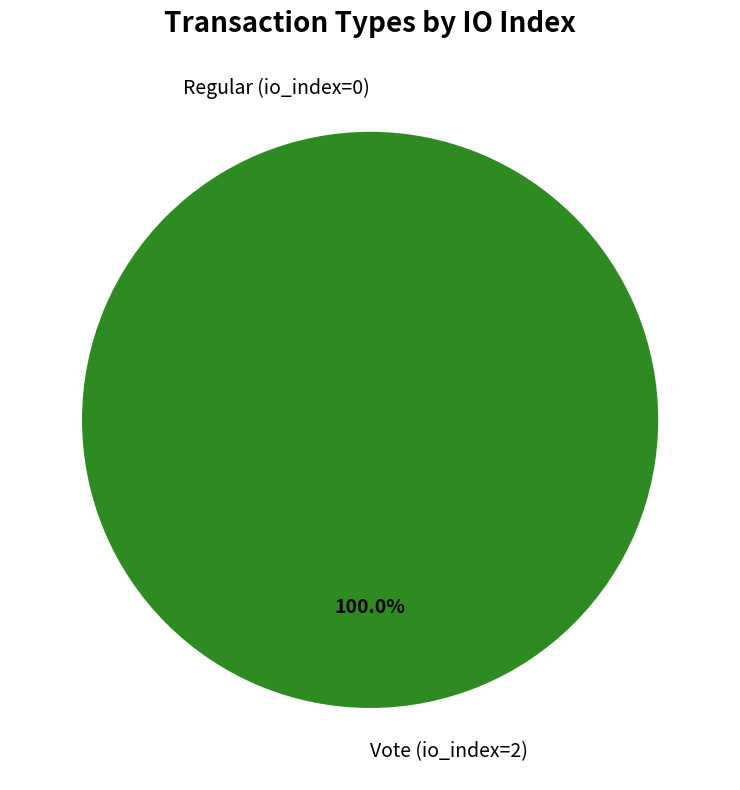

True or false: Regular (io_index=0) accounts for 0% of the total.

True